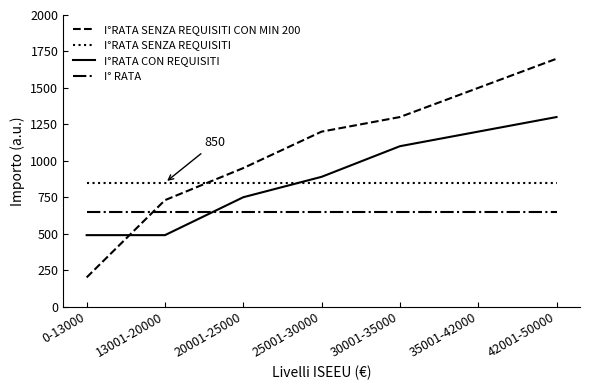

The value of I° RATA at 25001-30000 is 650. True or false?

True